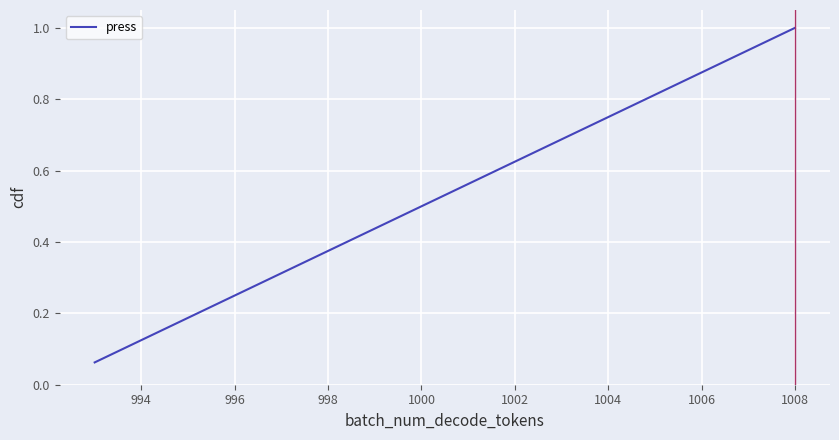

What is the greatest value displayed?

1.0